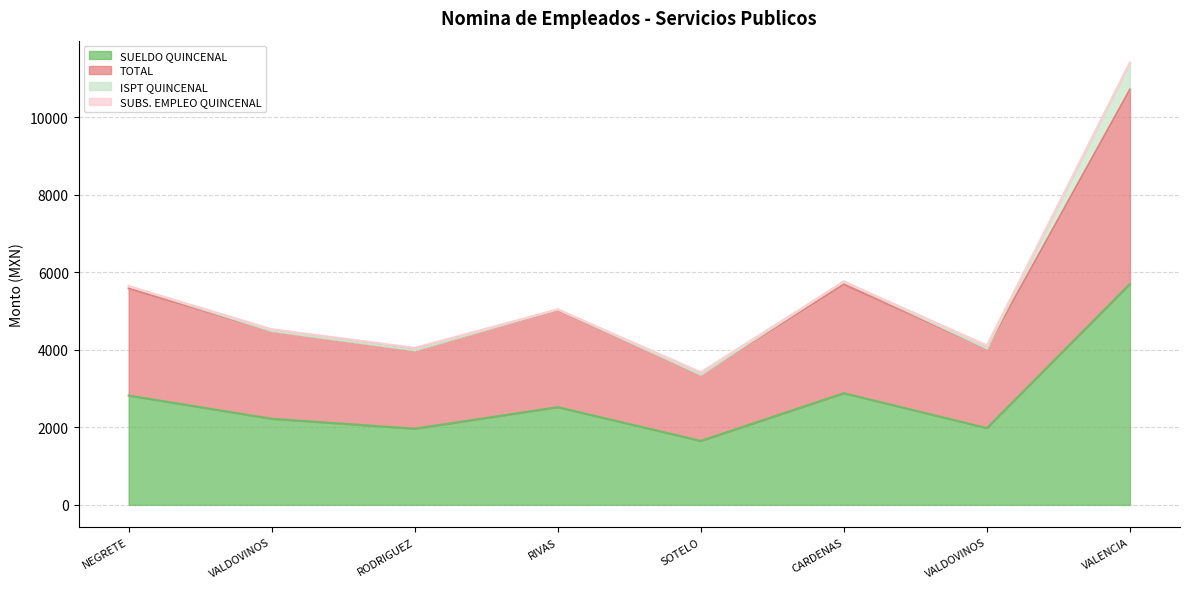

List the labels in order of SUELDO QUINCENAL value, largest first.

VALENCIA, CARDENAS, NEGRETE, RIVAS, VALDOVINOS, VALDOVINOS, RODRIGUEZ, SOTELO